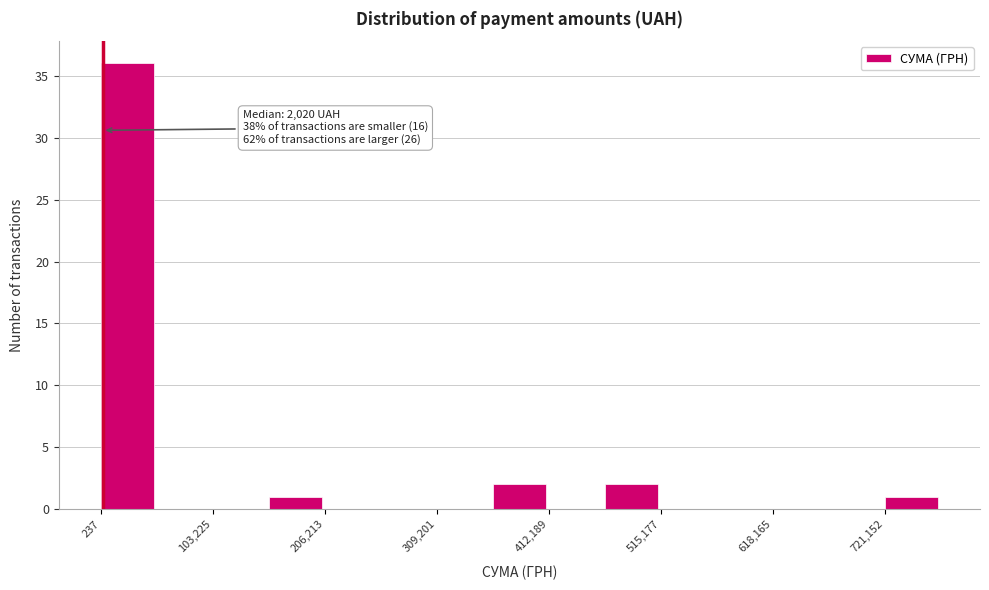

Read against the x-axis, roughly where is the centre of the tallest bar?

20000